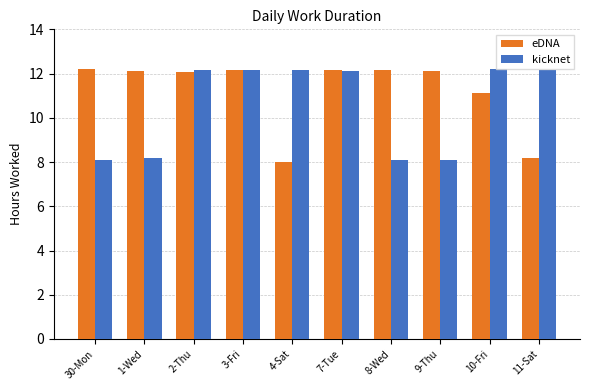

What is the lowest value of the eDNA series?

8.0